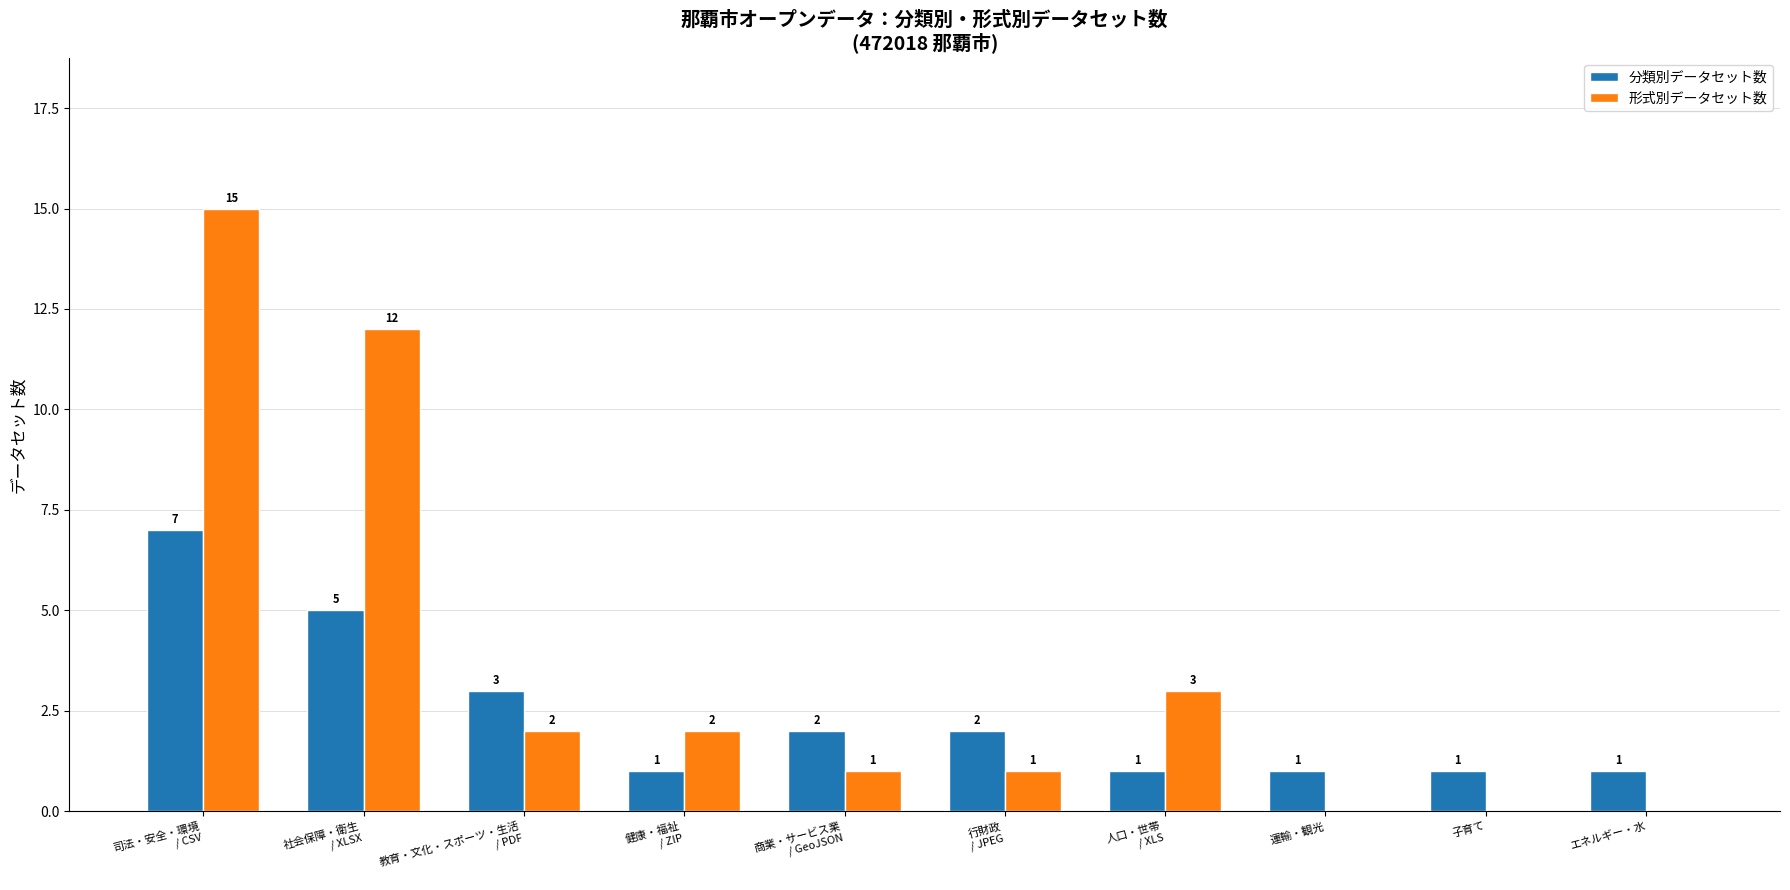

What is the spread (max minus min) of values at 運輸・観光?

1